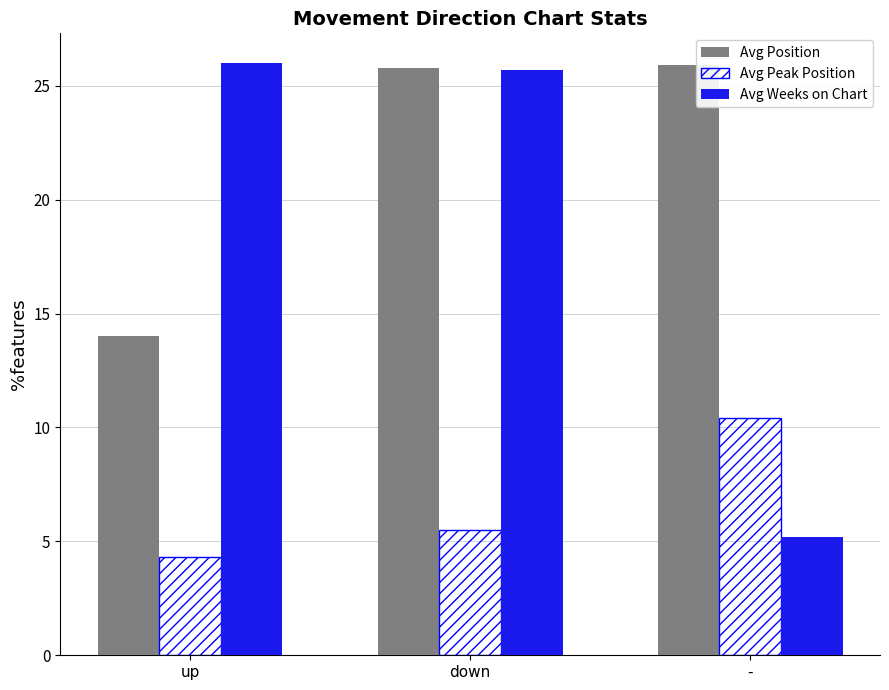

What is the difference between the maximum and minimum values in the Avg Weeks on Chart series?

20.8